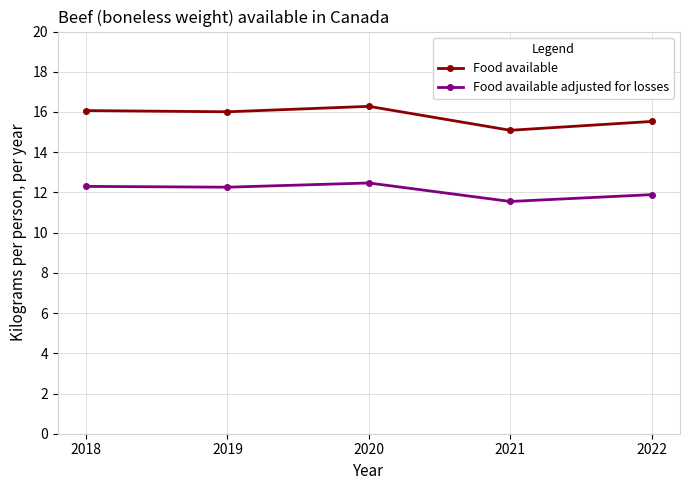

What is the difference between the highest and lowest values at 2021?

3.5